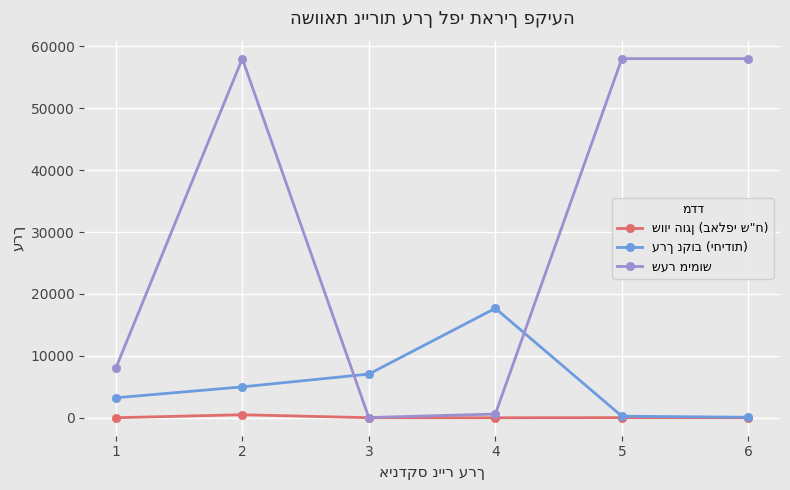

What is the greatest value displayed?

58000.0